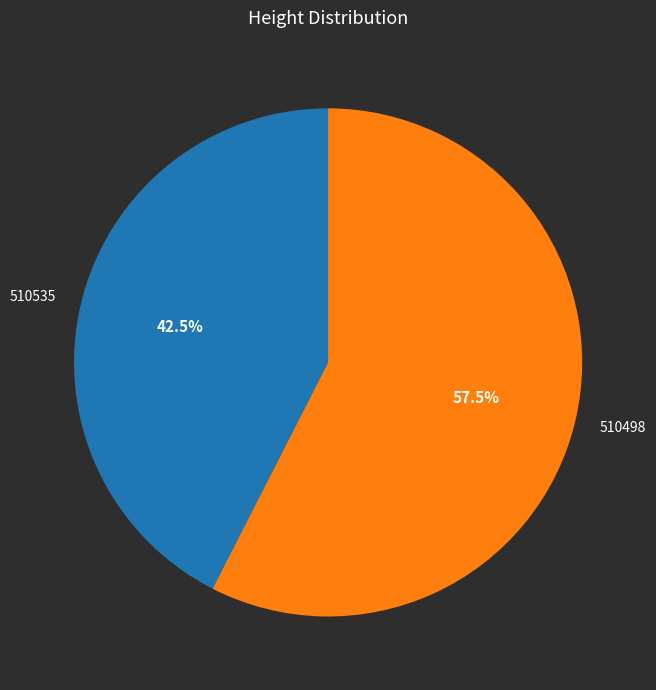

True or false: 510498 accounts for 68% of the total.

False